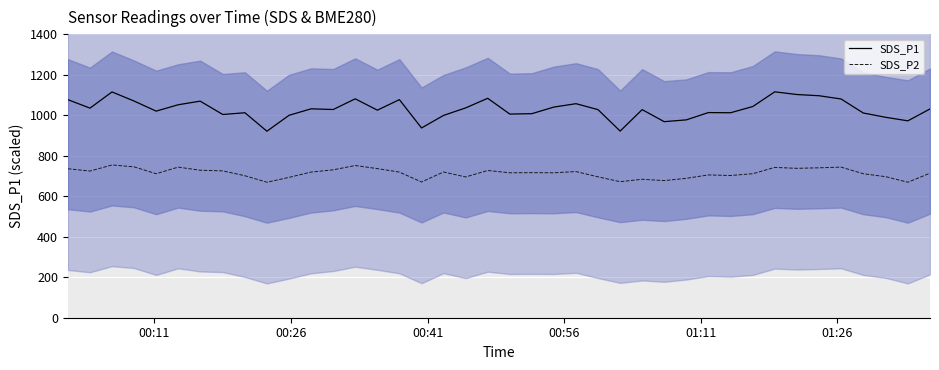

What is the minimum value for SDS_P1?

921.4